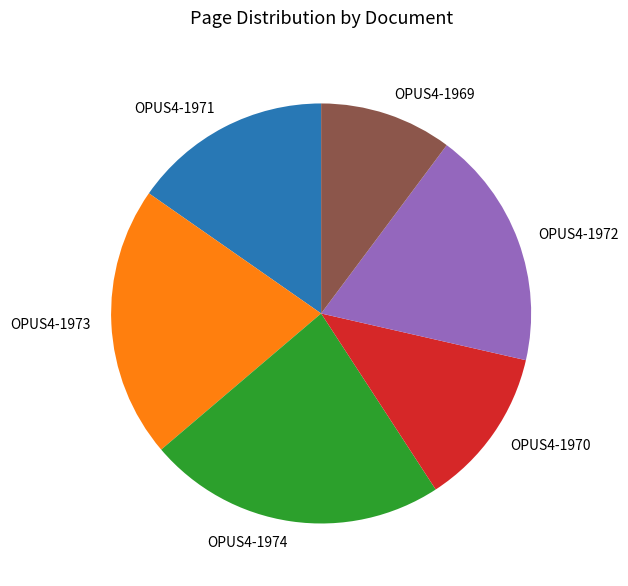

What is the smallest slice in the pie chart?

OPUS4-1969